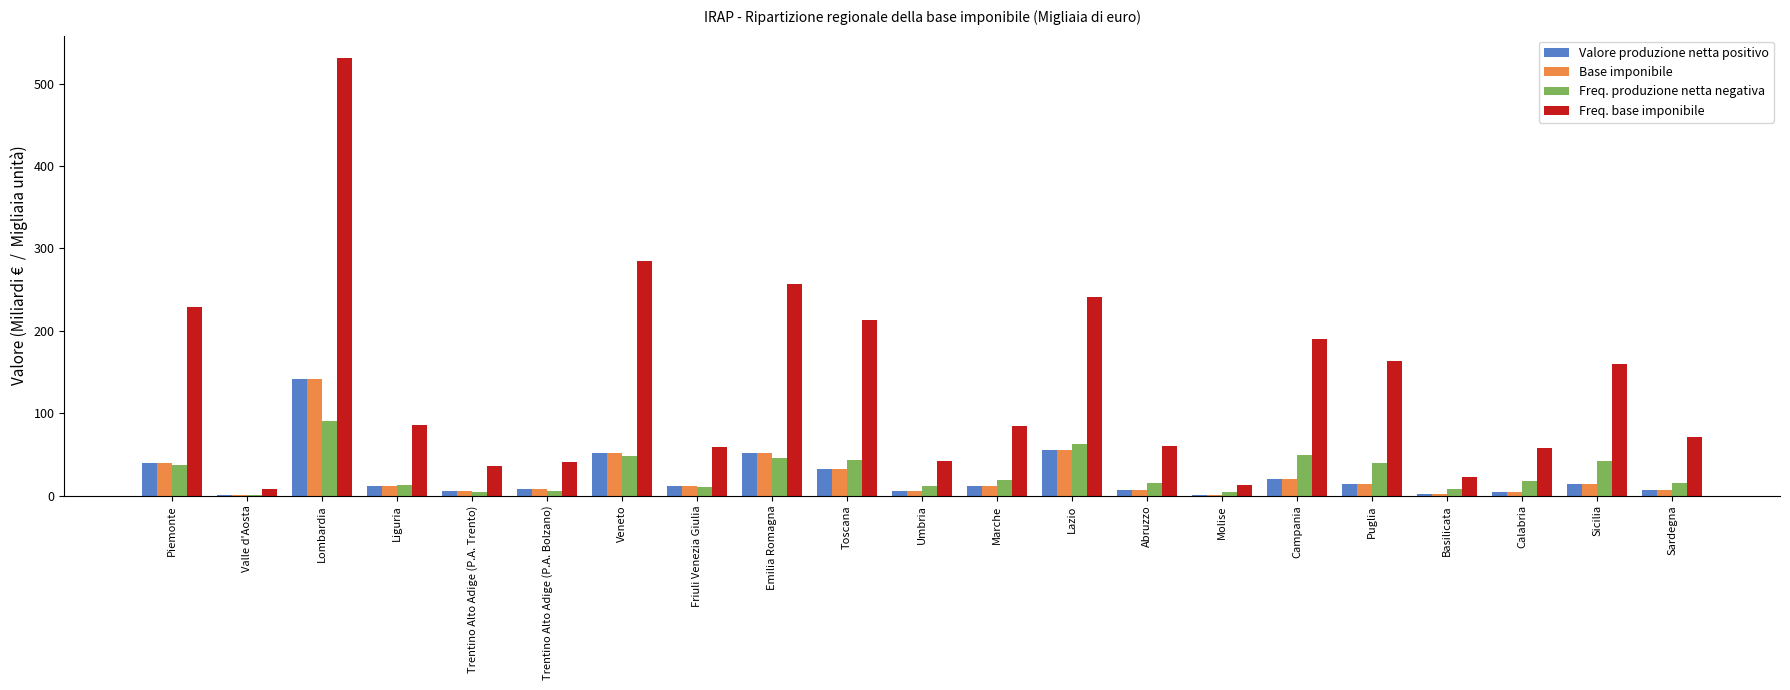

Which category has the highest value in the Freq. base imponibile series?

Lombardia